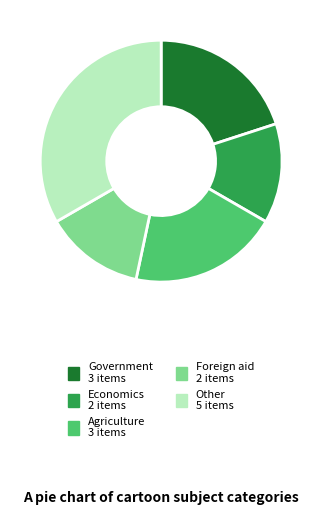

Does any single category account for the majority?

No